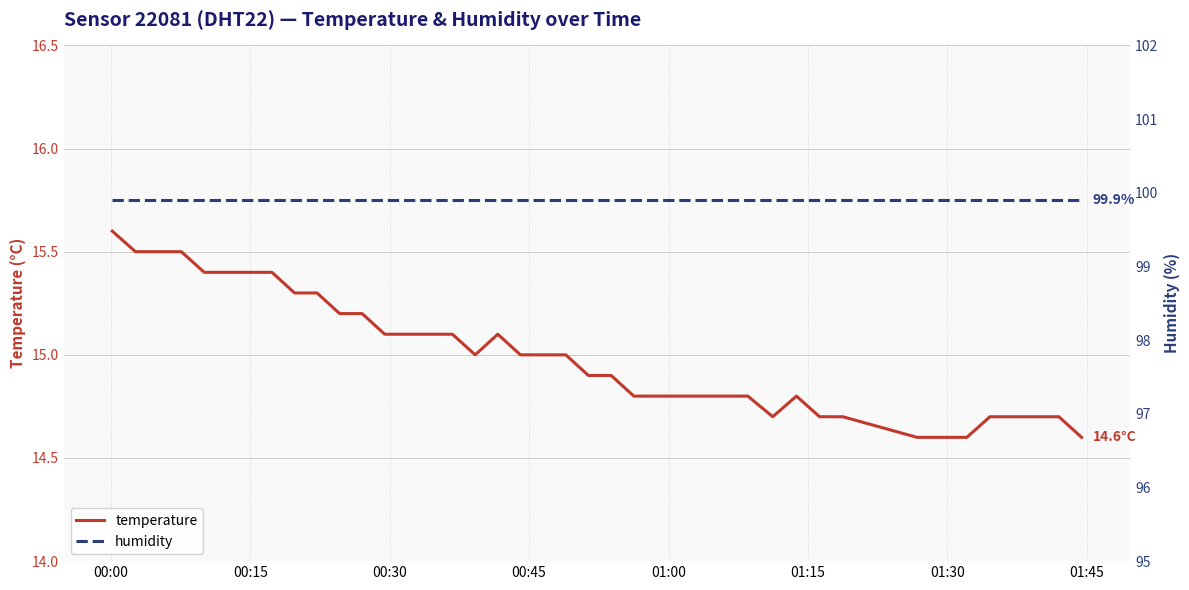

Where is humidity nearest to the value 99?

00:00